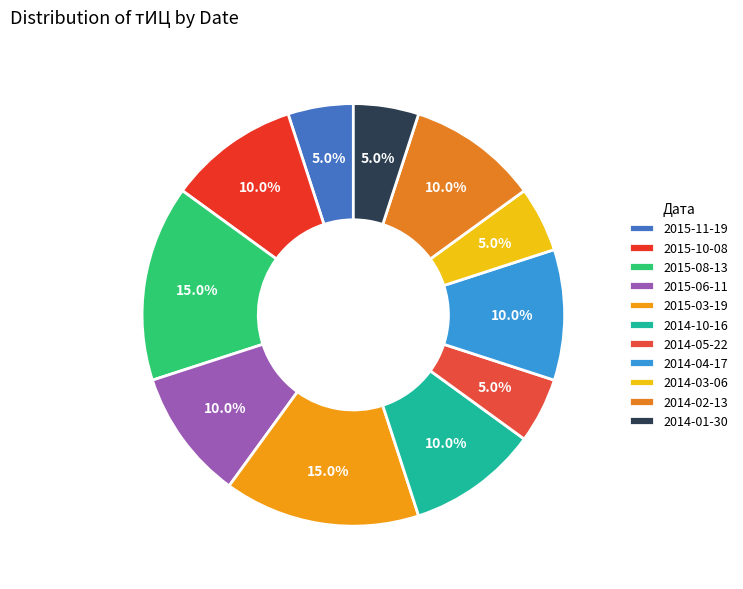

The 2014-03-06 slice represents 16% of the pie. True or false?

False